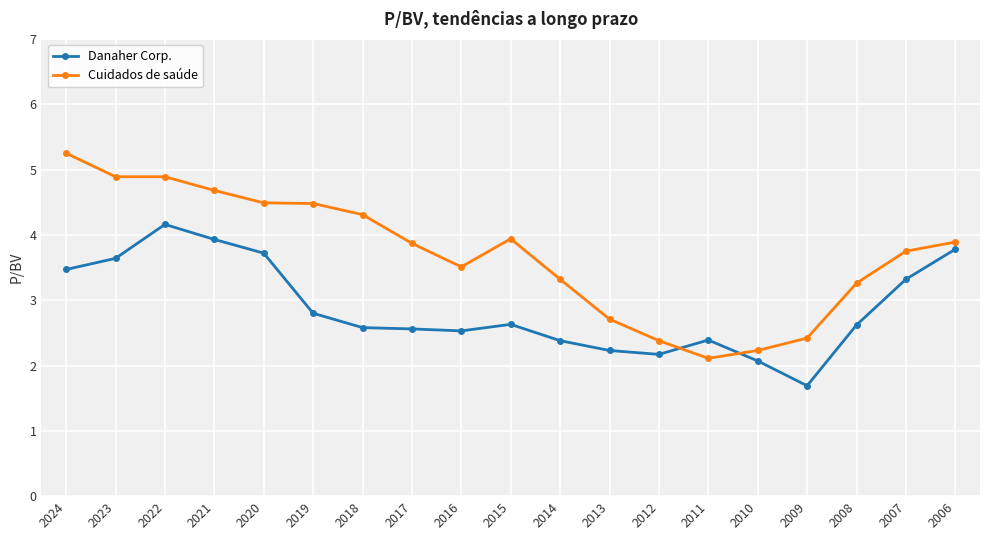

Does the chart have visible grid lines?

Yes